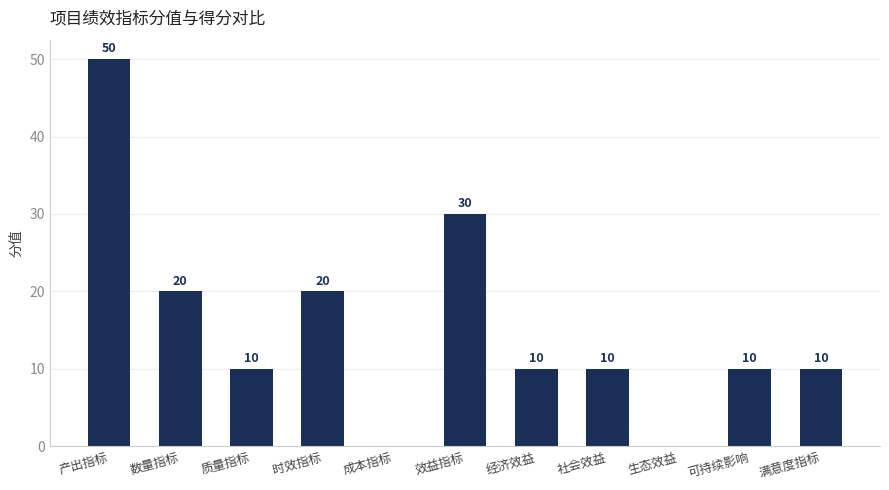

Which category has the highest value across all series?

产出指标